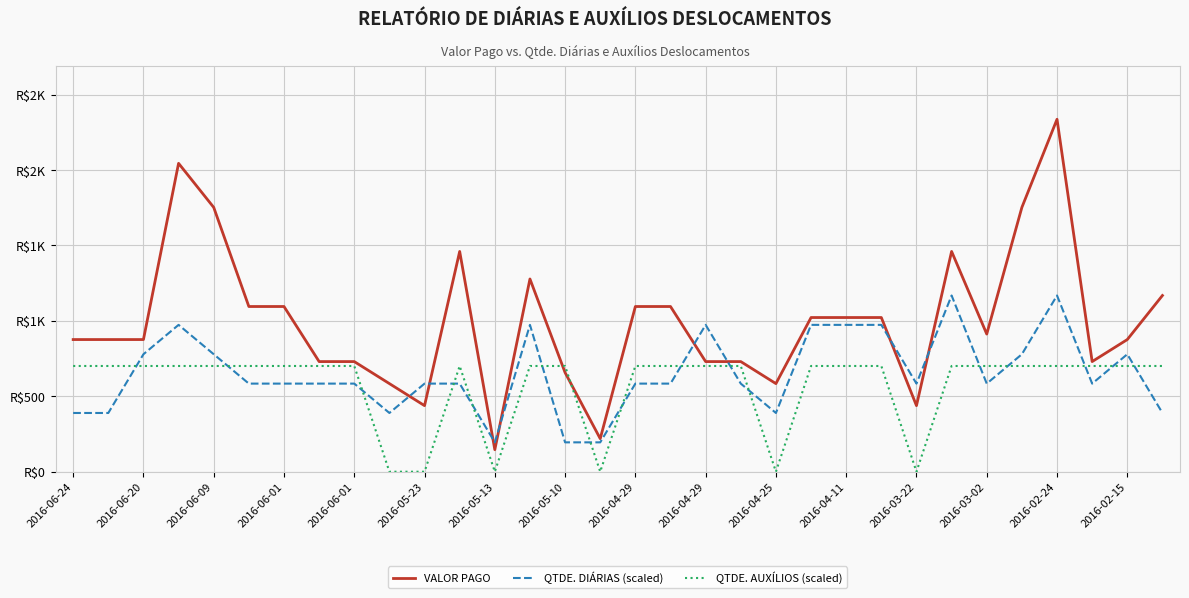

How many times do QTDE. AUXÍLIOS (scaled) and QTDE. DIÁRIAS (scaled) cross each other?

16